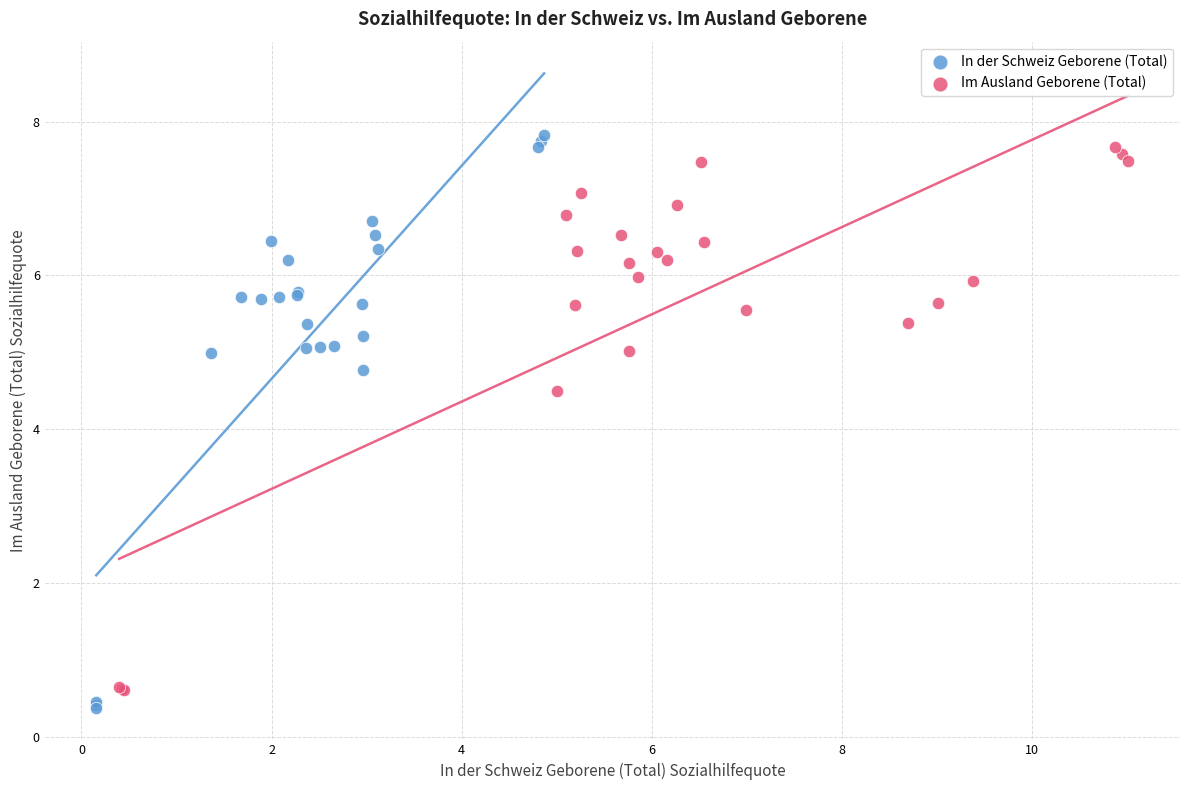

Which series has the widest spread of Y values?

In der Schweiz Geborene (Total)